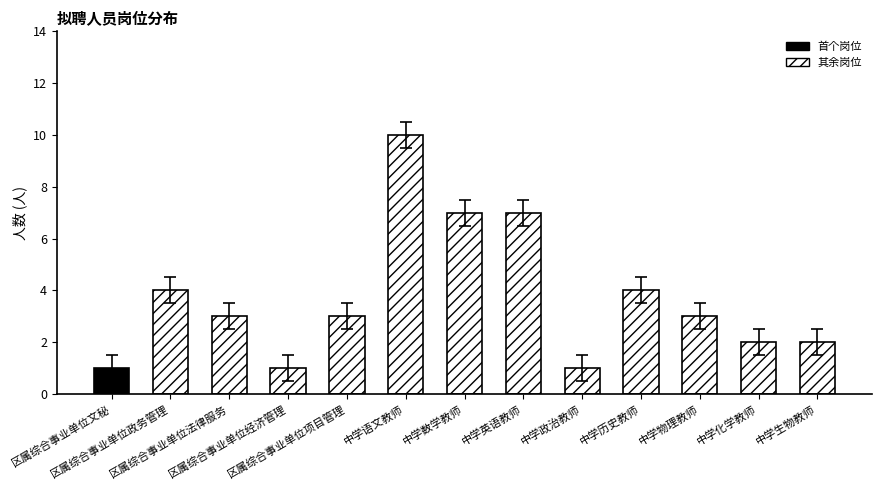

The value at 区属综合事业单位法律服务 is 1.6. True or false?

False